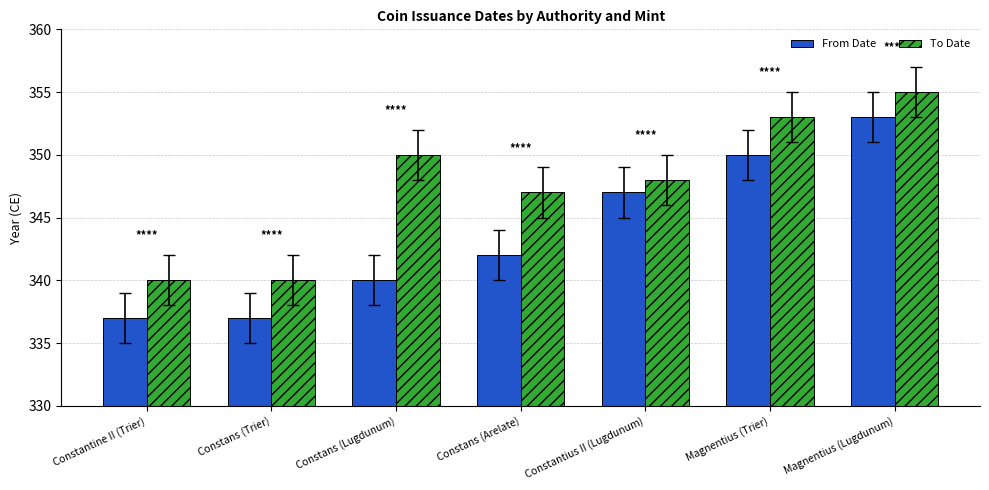

List the series in order of their overall mean, lowest first.

From Date, To Date